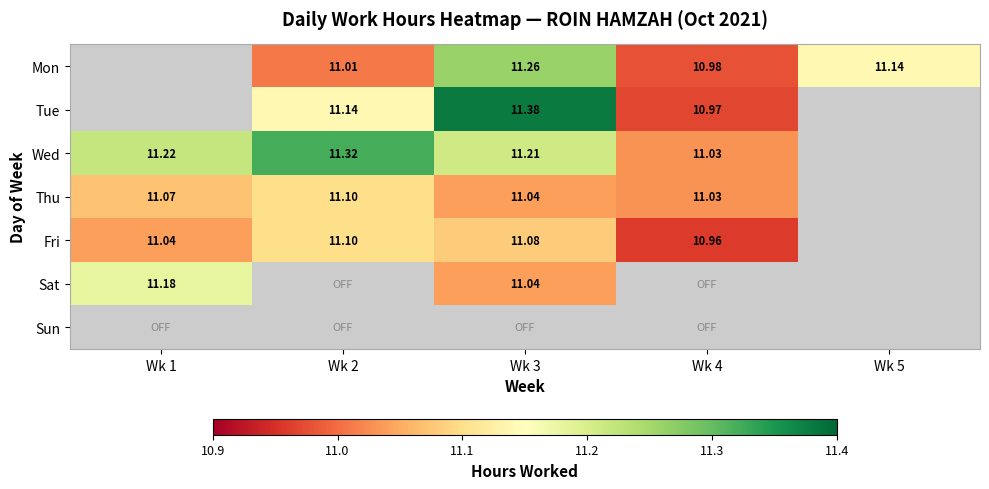

What is the sum of the Thu values at Wk 1 and Wk 2?

22.2